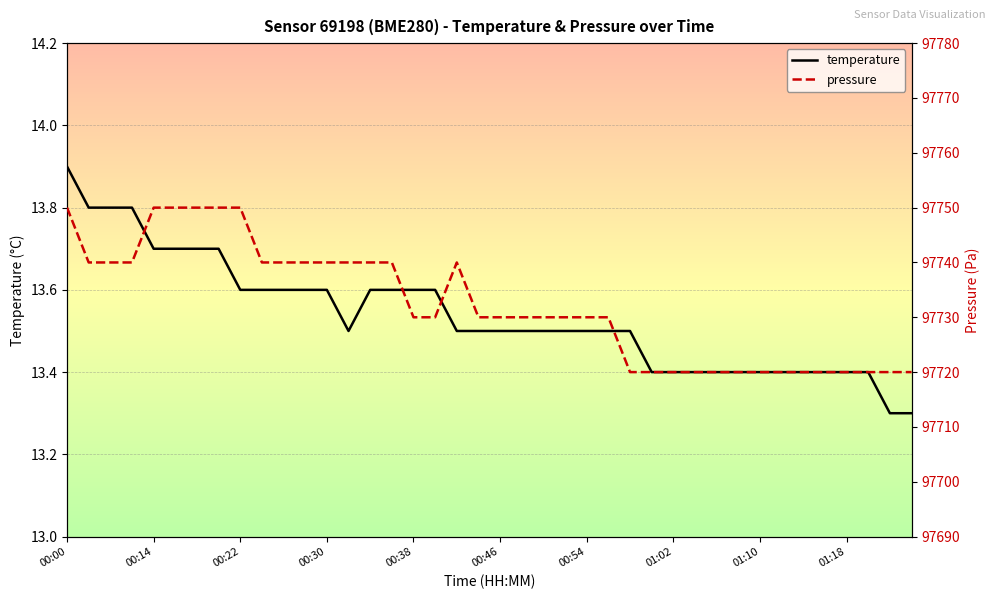

True or false: pressure and temperature cross at least once.

False